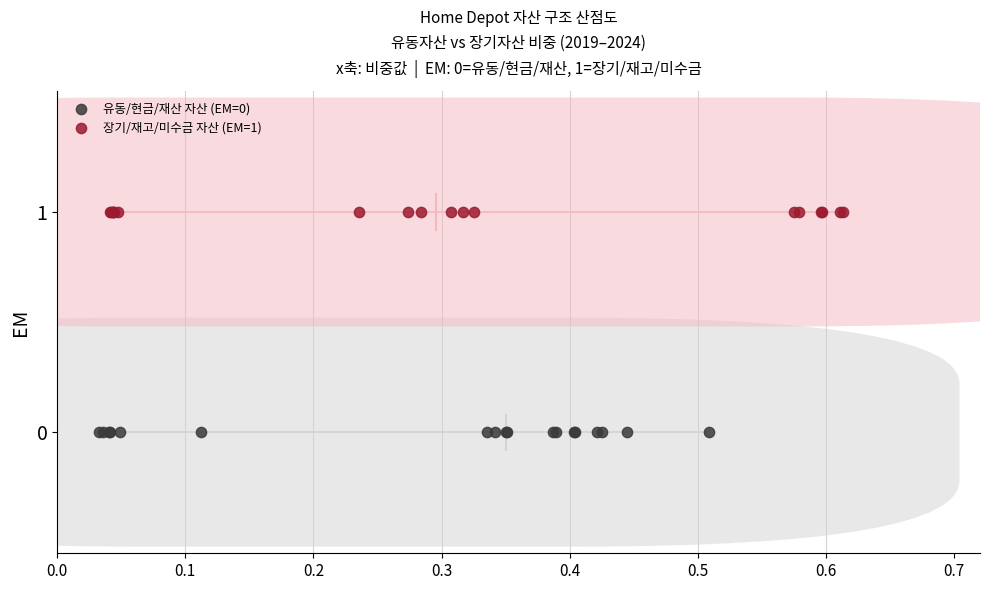

Which series reaches the maximum Y coordinate?

장기/재고/미수금 자산 (EM=1)